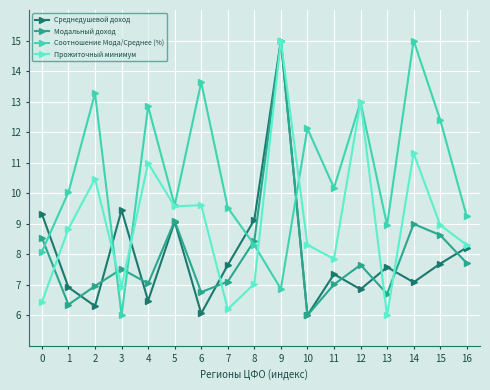

At how many categories does at least one series exceed 14?

2